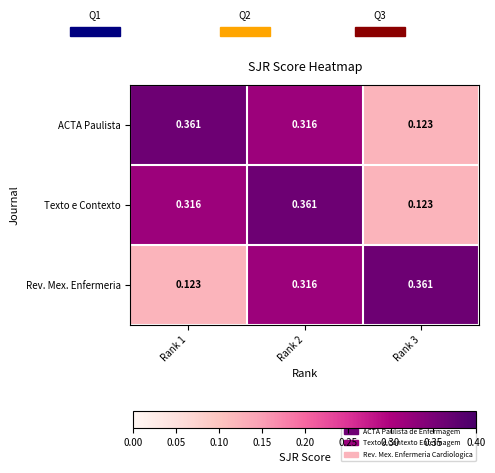

Is the value of ACTA Paulista at Rank 1 greater than the value of Texto e Contexto at Rank 1?

Yes